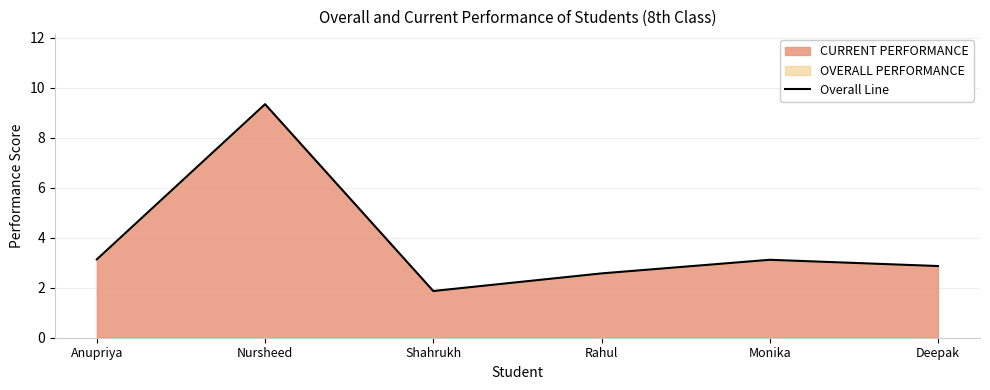

The value at Nursheed is 13.8. True or false?

False